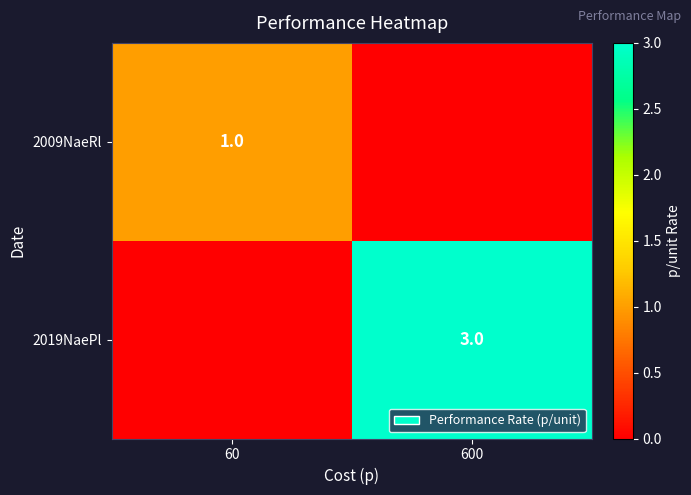

What is the difference between the highest and lowest values at 60?

1